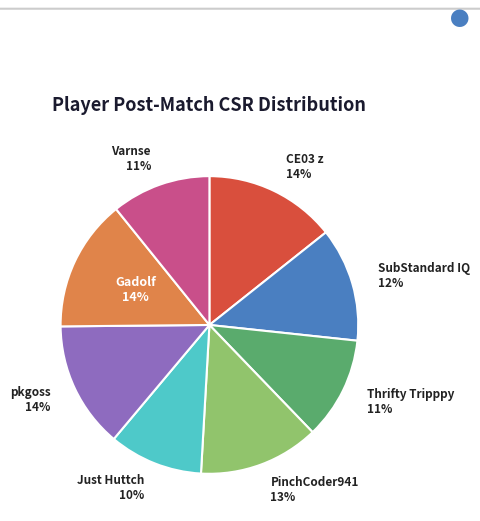

Is the sum of Thrifty Tripppy and PinchCoder941 greater than half?

No